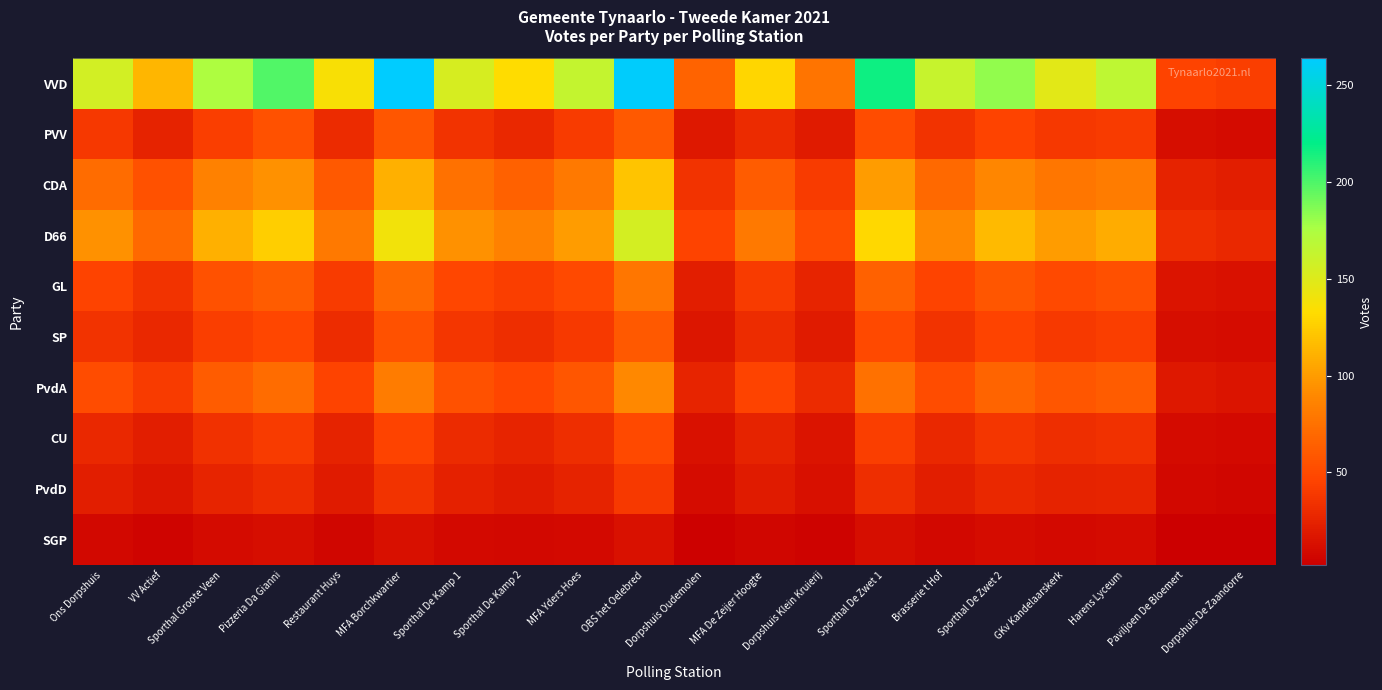

Count the number of data series in this chart.

10